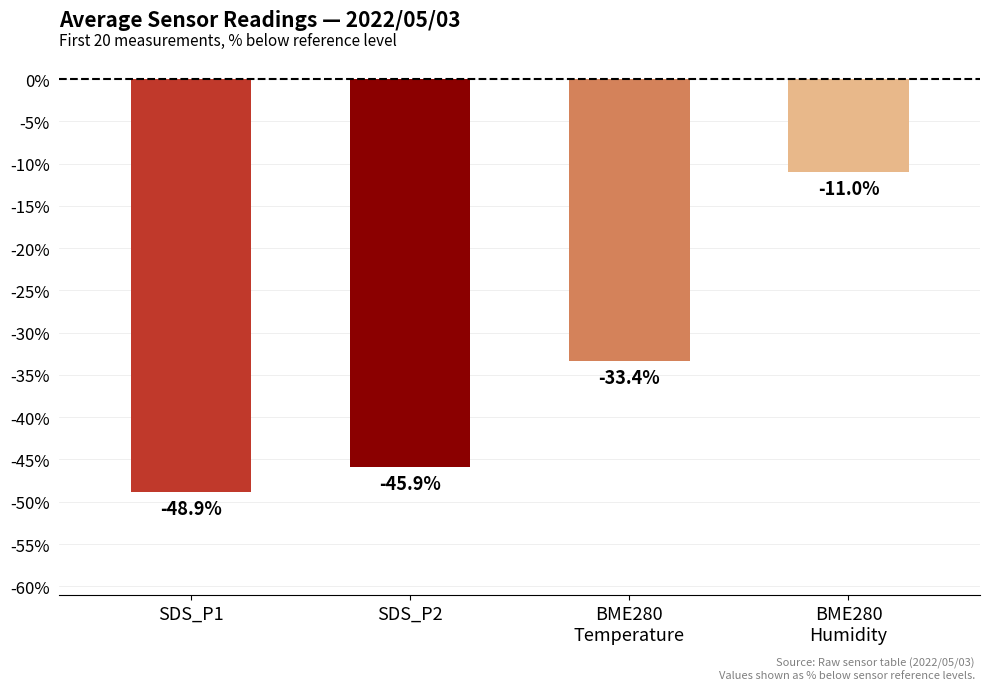

Are the bars horizontal?

No